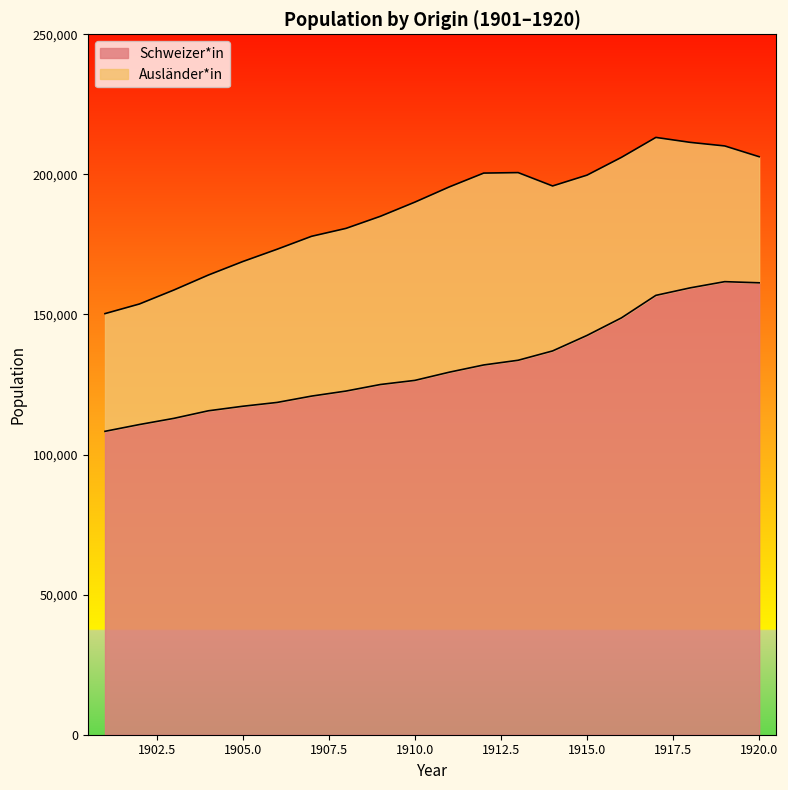

What is the value of the 12th point from the left?

131976